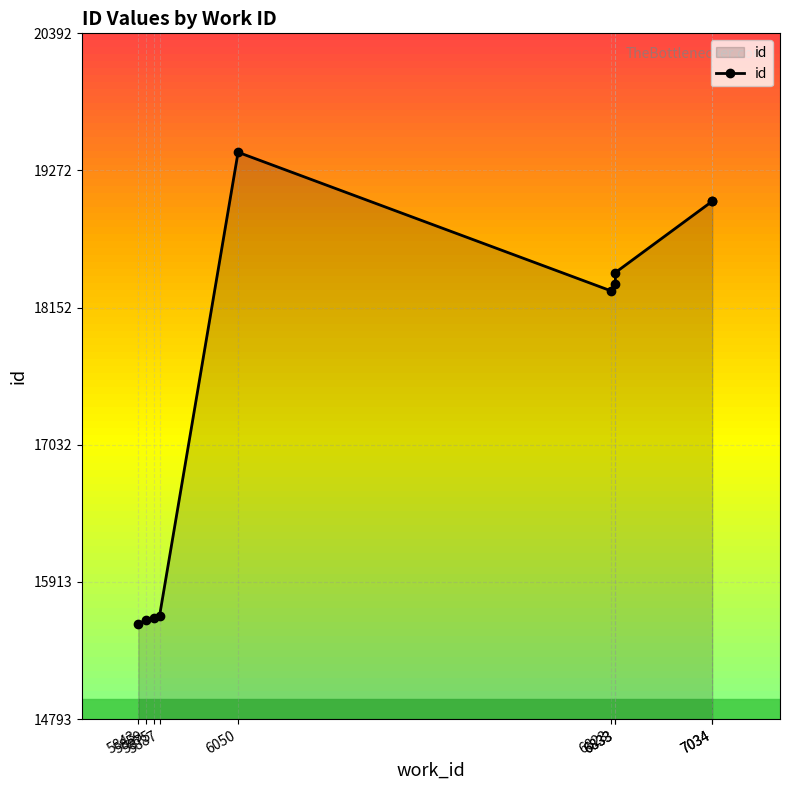

Reading left to right, list all the values displayed in this chart.

5843=15572	5859=15603	5875=15615	5887=15636	6050=19421	6823=18291	6833=18344	6833=18439	7034=19021	7034=19026